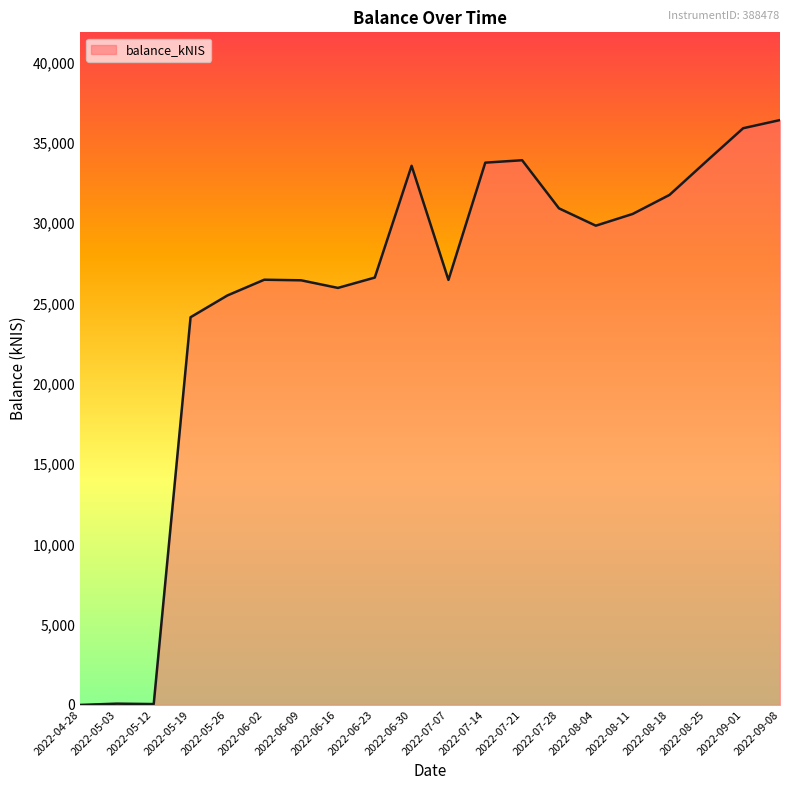

Where is the data nearest to the value 18204?

2022-05-19